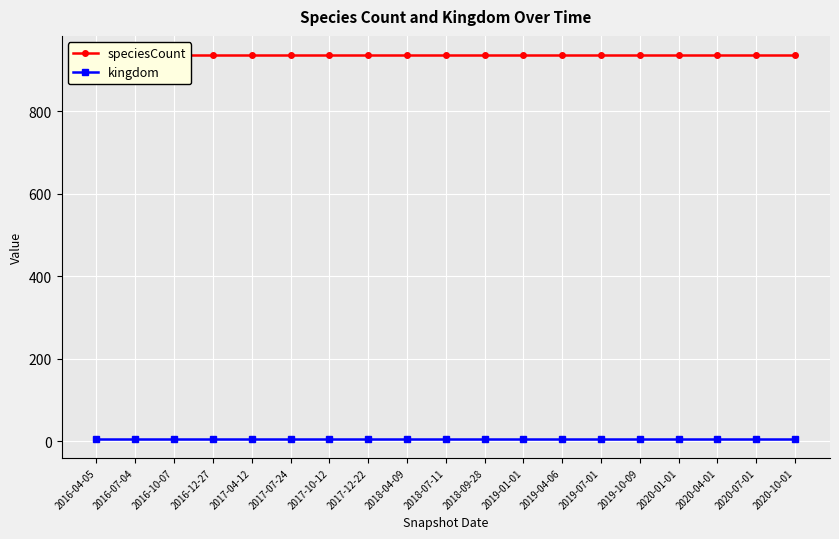

Reading left to right, transcribe all the data shown in this chart.

speciesCount: 2016-04-05=936	2016-07-04=936	2016-10-07=936	2016-12-27=936	2017-04-12=936	2017-07-24=936	2017-10-12=936	2017-12-22=936	2018-04-09=936	2018-07-11=936	2018-09-28=936	2019-01-01=936	2019-04-06=936	2019-07-01=936	2019-10-09=936	2020-01-01=936	2020-04-01=936	2020-07-01=936	2020-10-01=936
kingdom: 2016-04-05=6	2016-07-04=6	2016-10-07=6	2016-12-27=6	2017-04-12=6	2017-07-24=6	2017-10-12=6	2017-12-22=6	2018-04-09=6	2018-07-11=6	2018-09-28=6	2019-01-01=6	2019-04-06=6	2019-07-01=6	2019-10-09=6	2020-01-01=6	2020-04-01=6	2020-07-01=6	2020-10-01=6